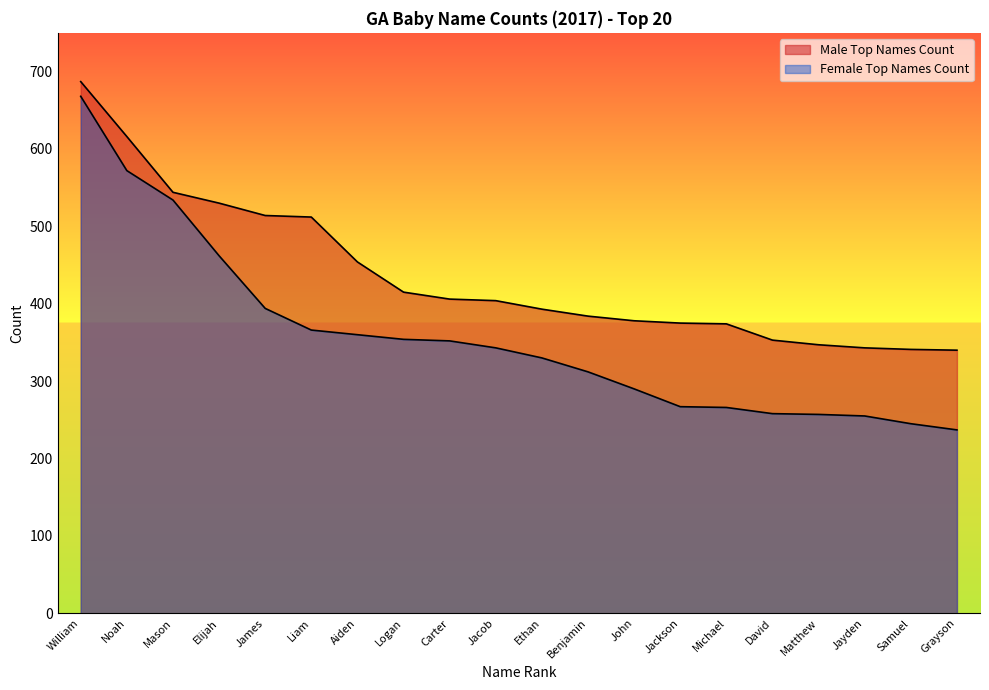

At how many categories does at least one series exceed 555?

2